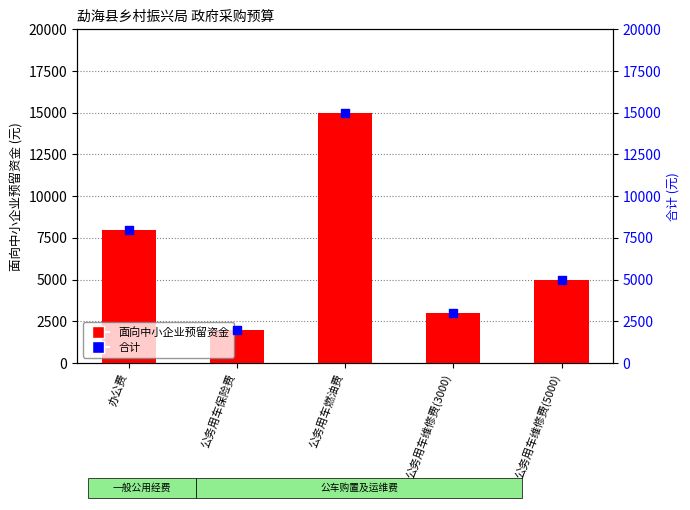

Which series has the largest Y range (max minus min)?

面向中小企业预留资金